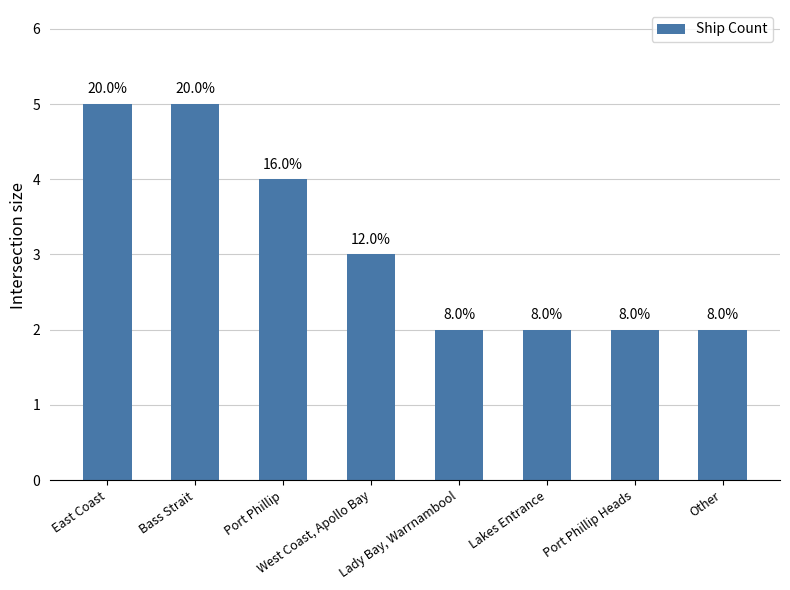

The value at Bass Strait is 2. True or false?

False